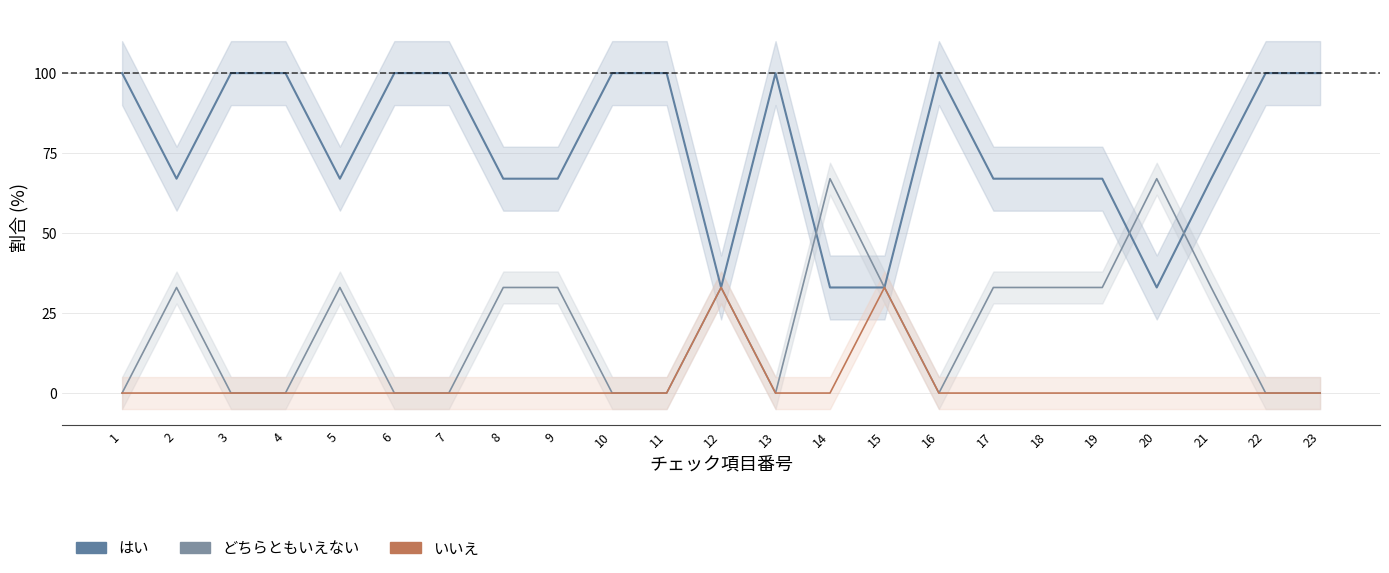

Where does the どちらともいえない series first go above 33?

14